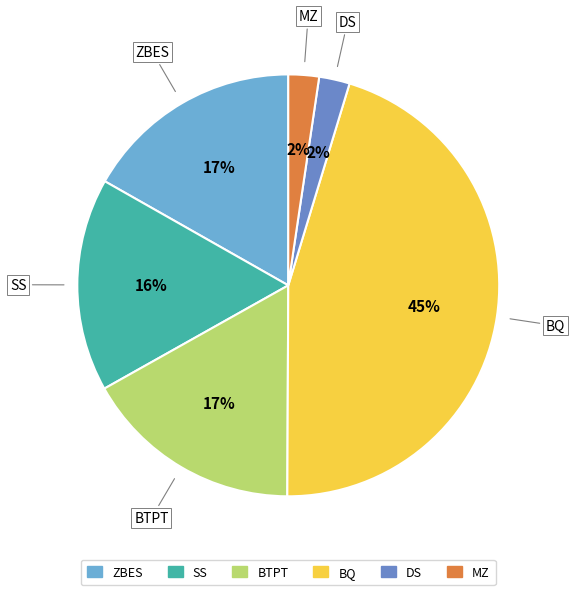

What percentage is the BTPT slice, to the nearest percent?

17%